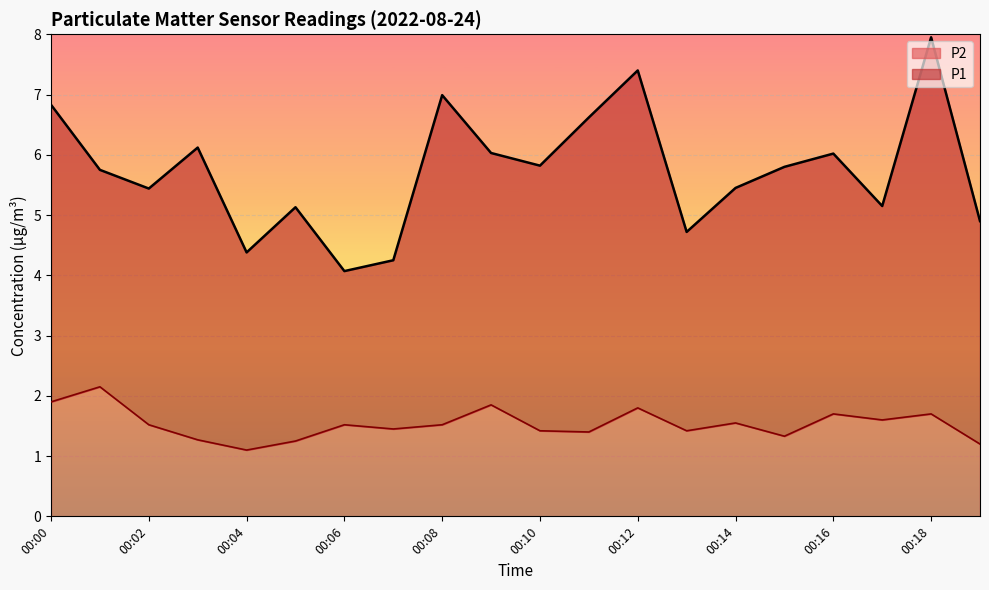

The value at 00:02 is 1.5. True or false?

True